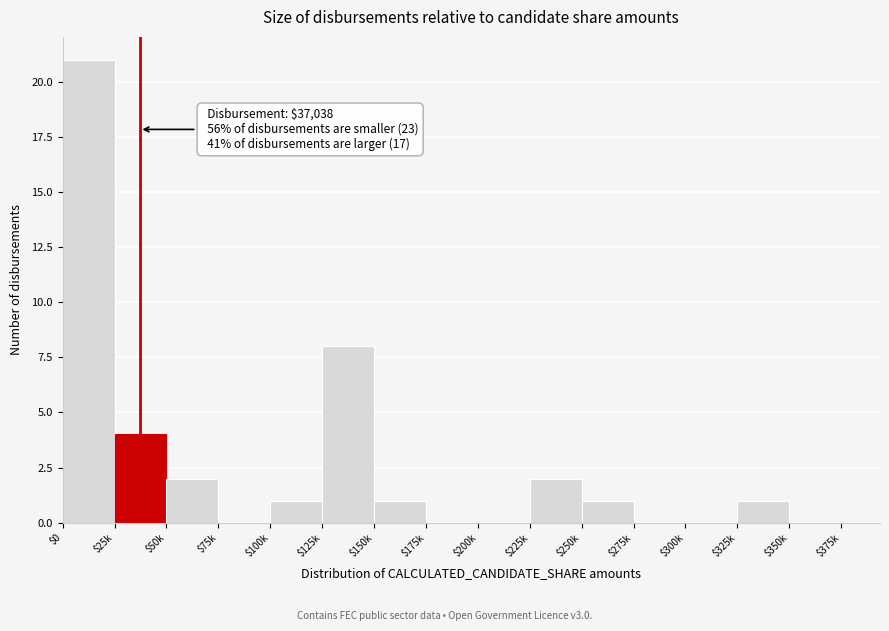

At which label is the value closest to 10?

$125k